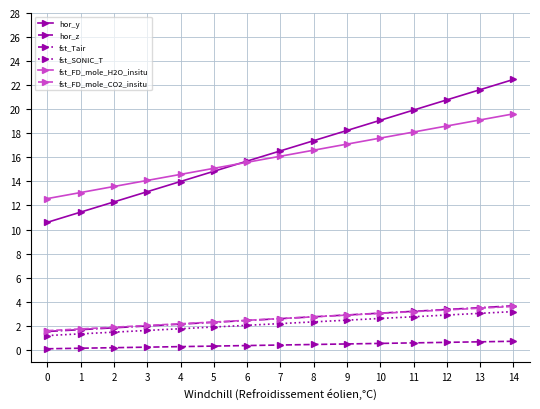

Which series changed the most between 0 and 3?

hor_y